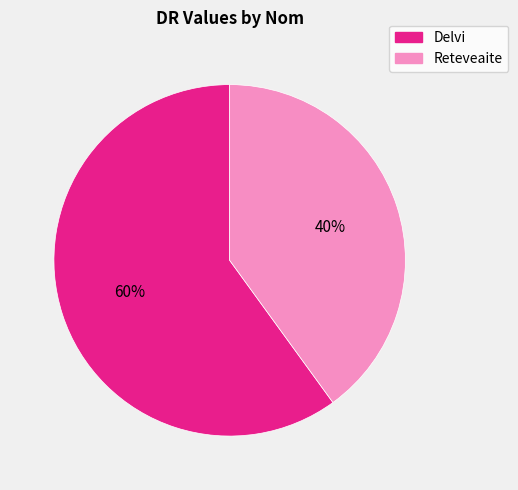

To the nearest percent, what is the combined percentage of Delvi and Reteveaite?

100%